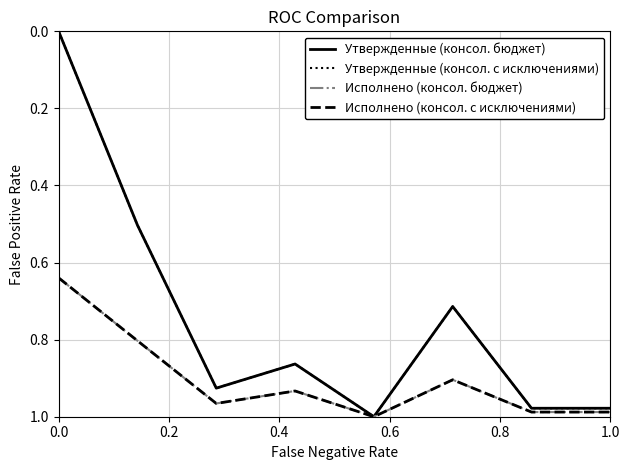

Does the chart have visible grid lines?

Yes